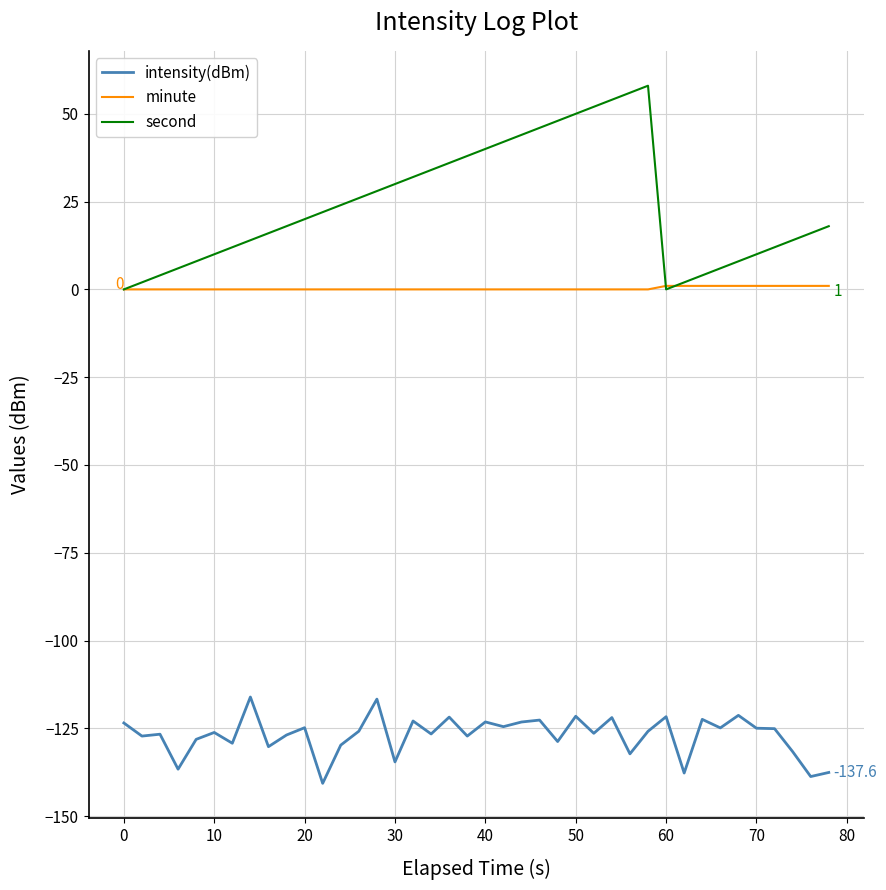

Which series has the largest total across all categories?

second